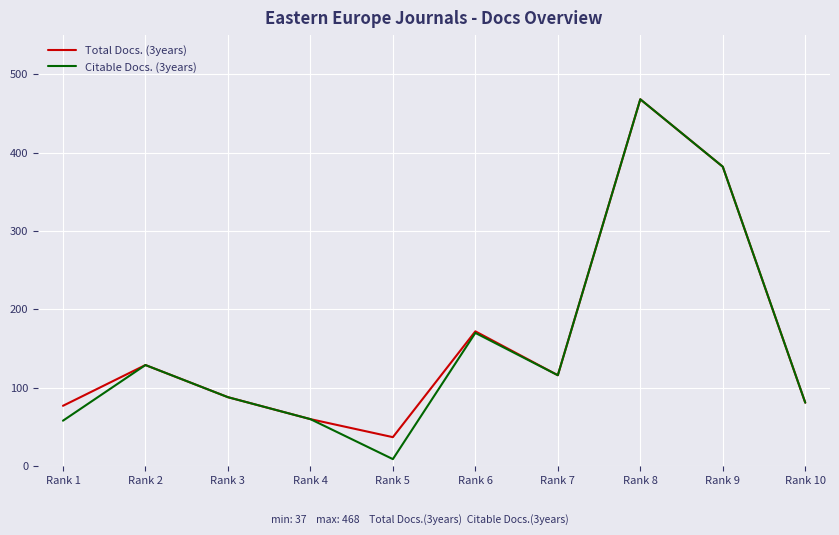

How many lines are shown in the chart?

2